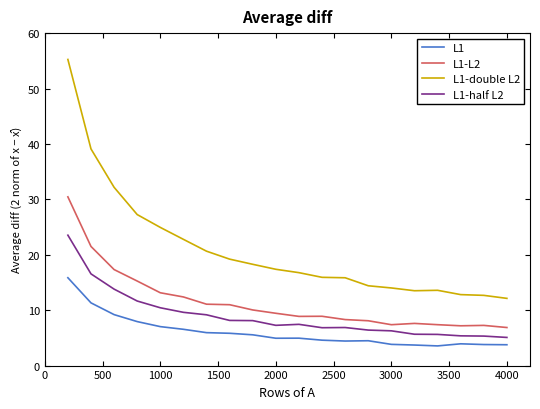

True or false: L1 and L1-double L2 cross at least once.

False